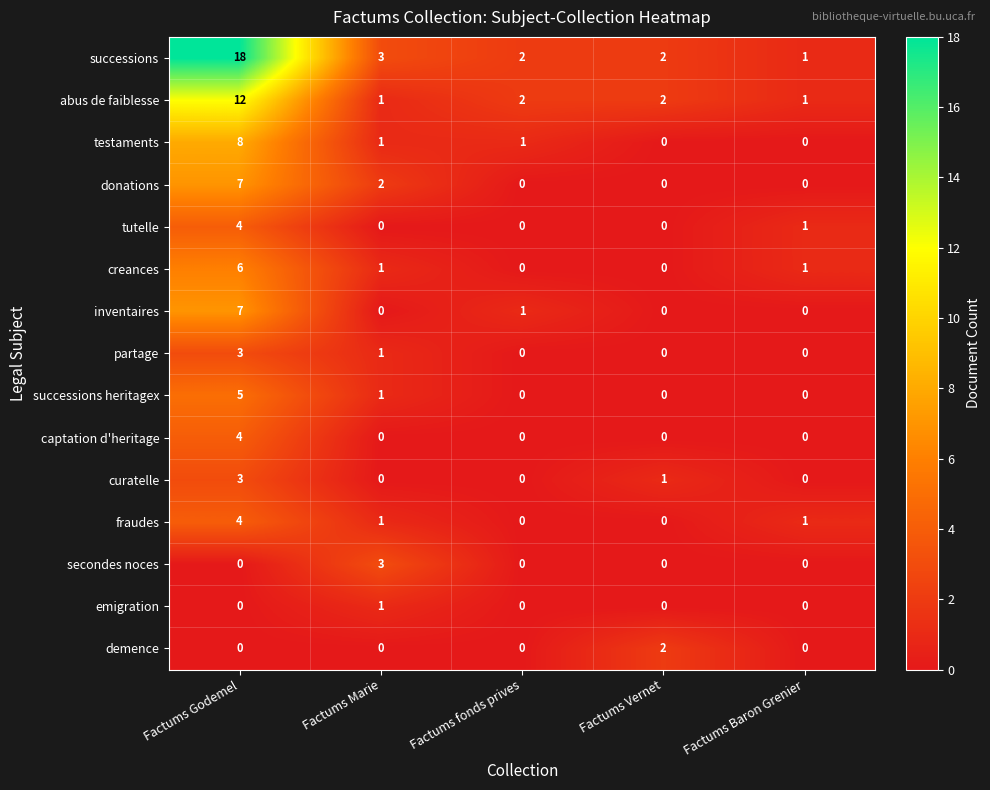

What is the difference between the creances values at Factums Godemel and Factums Marie?

5